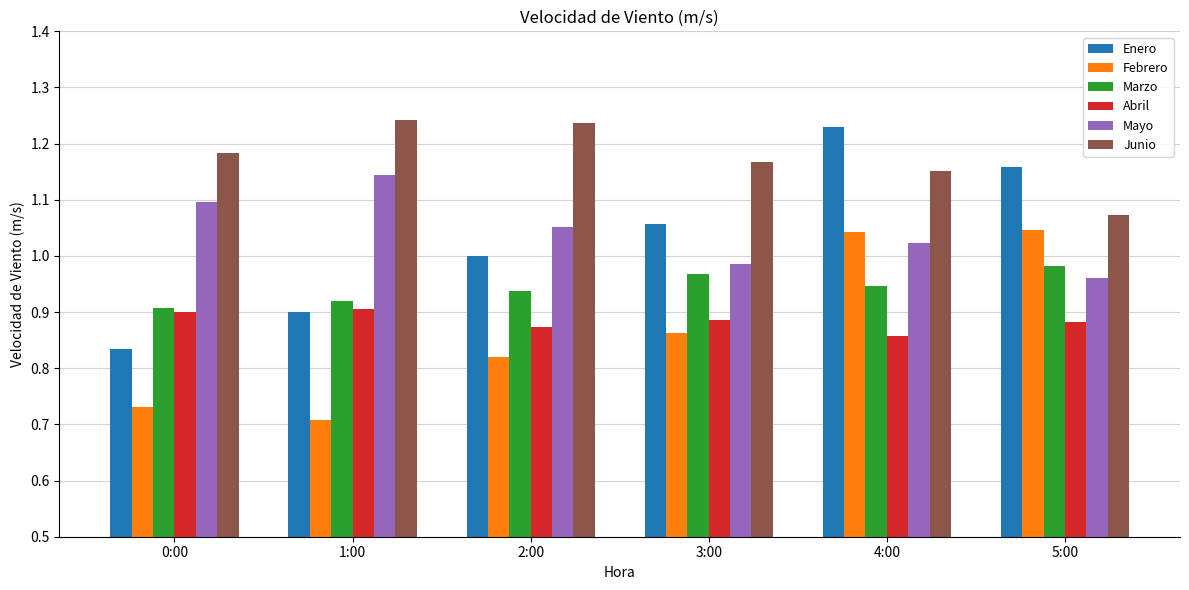

Which series has the largest range (max minus min)?

Enero